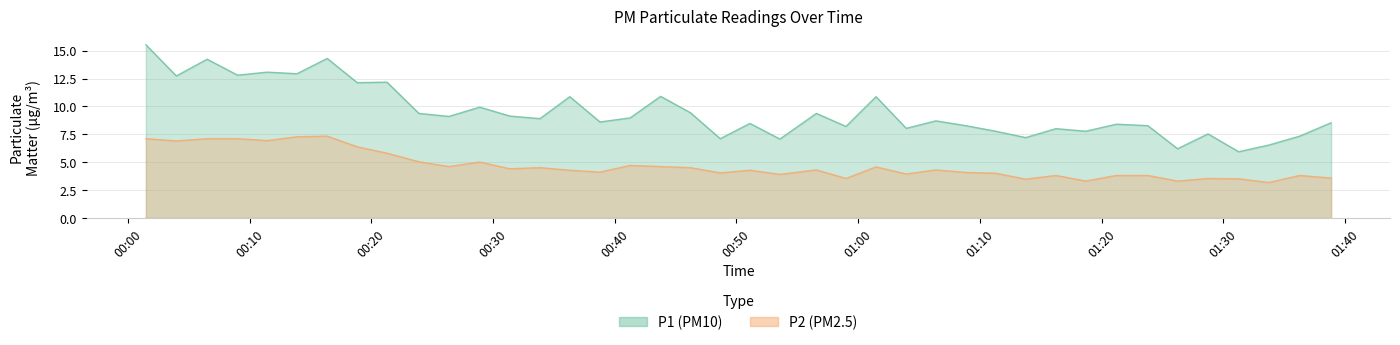

Which series has the largest range (max minus min)?

P1 (PM10)